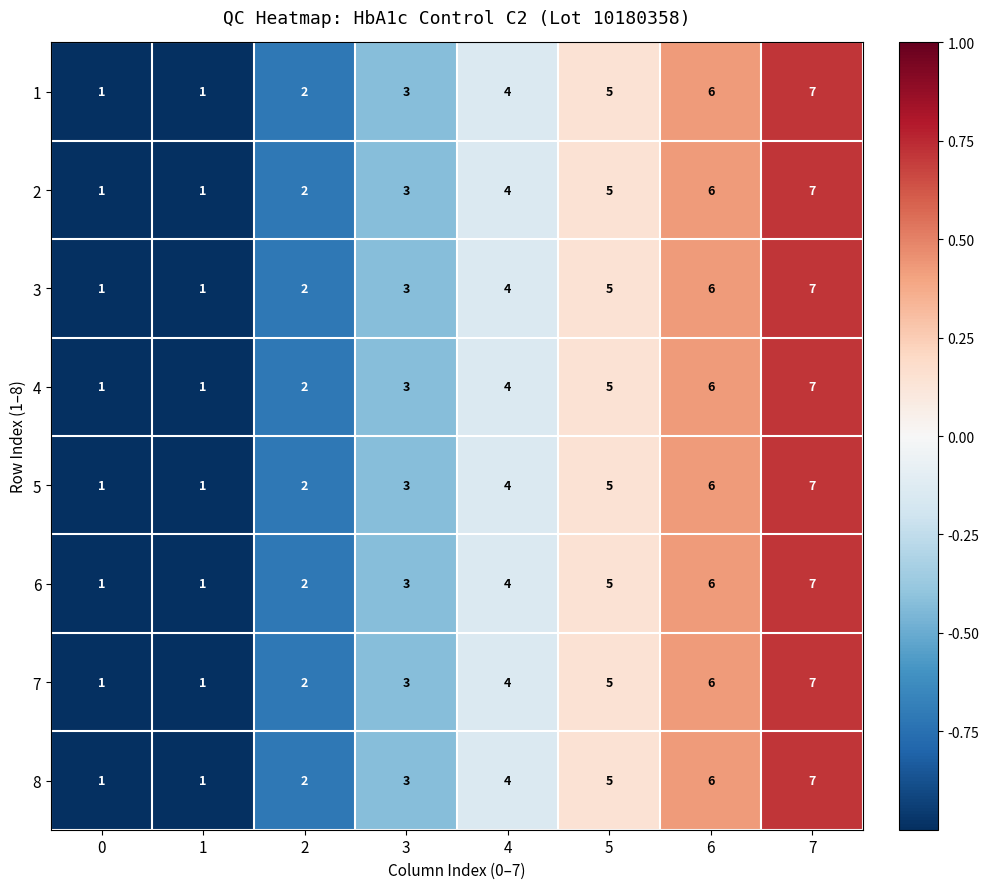

The value of 8 at 4 is 2. True or false?

False